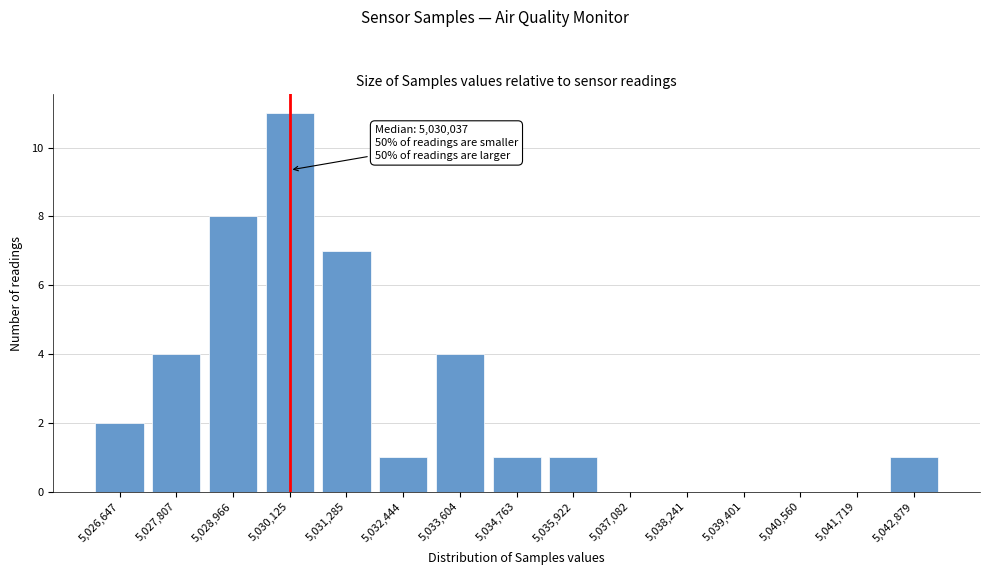

Reading left to right, what are all the values shown in this chart?

5,026,647=2	5,027,807=4	5,028,966=8	5,030,125=11	5,031,285=7	5,032,444=1	5,033,604=4	5,034,763=1	5,035,922=1	5,037,082=0	5,038,241=0	5,039,401=0	5,040,560=0	5,041,719=0	5,042,879=1